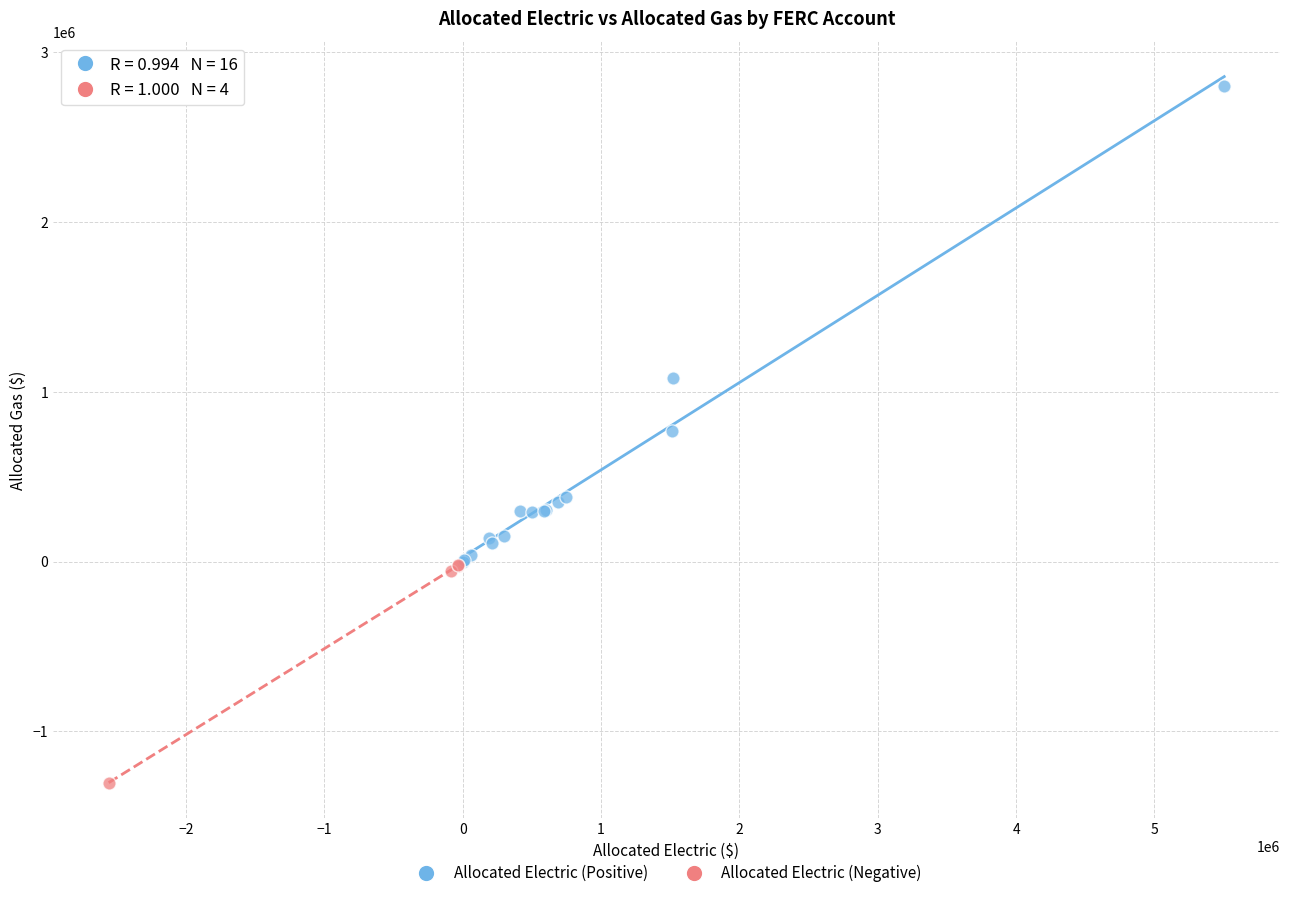

Which series contains the highest Y value?

Allocated Electric (Positive)